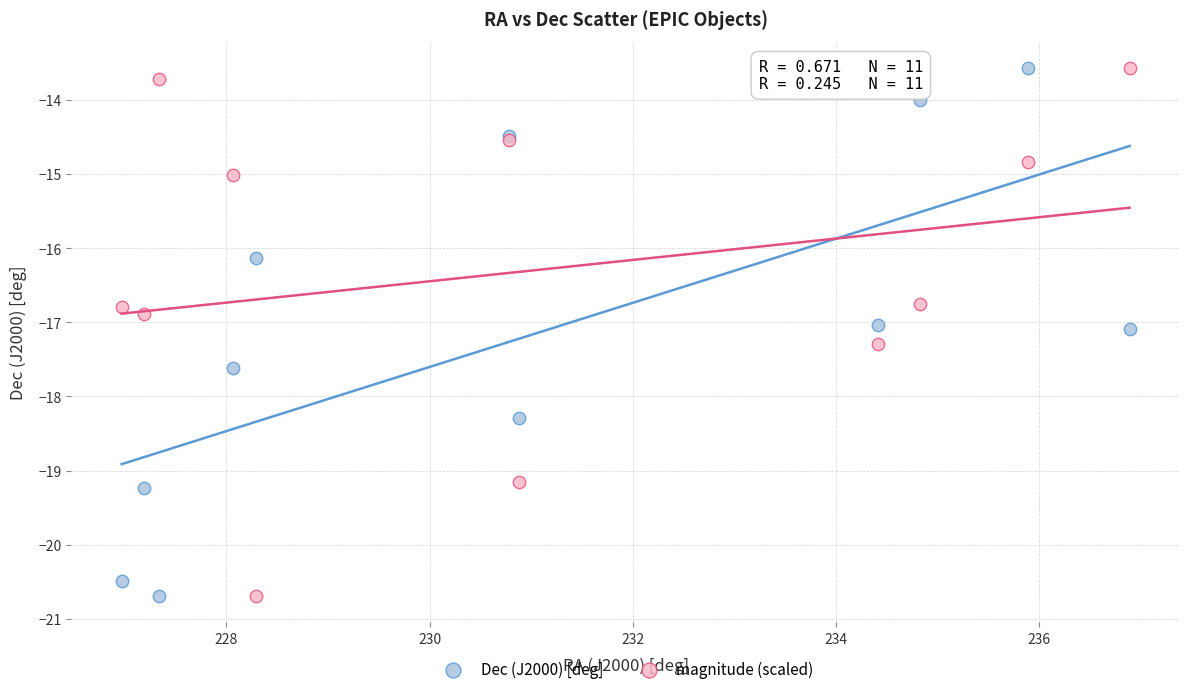

What is the X range (max minus min) for the scatter plot?

9.9